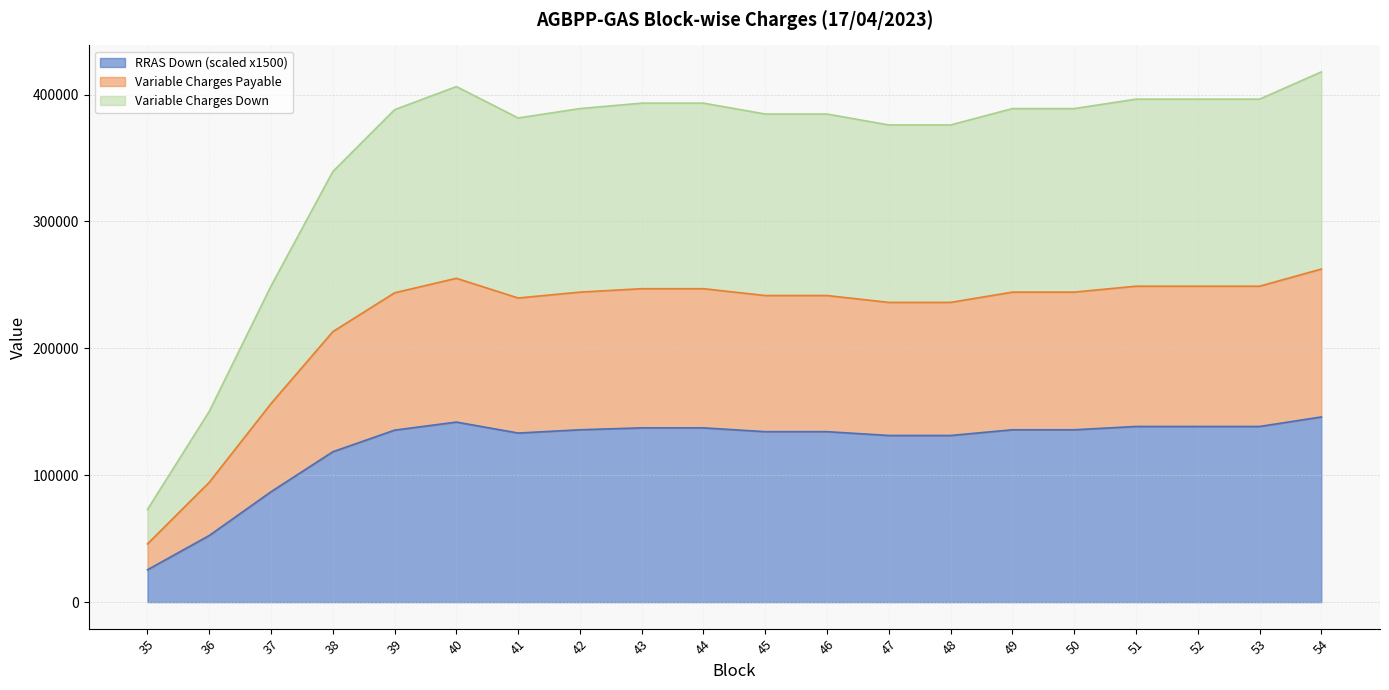

Between 37 and 43, which series saw the biggest shift?

Variable Charges Down